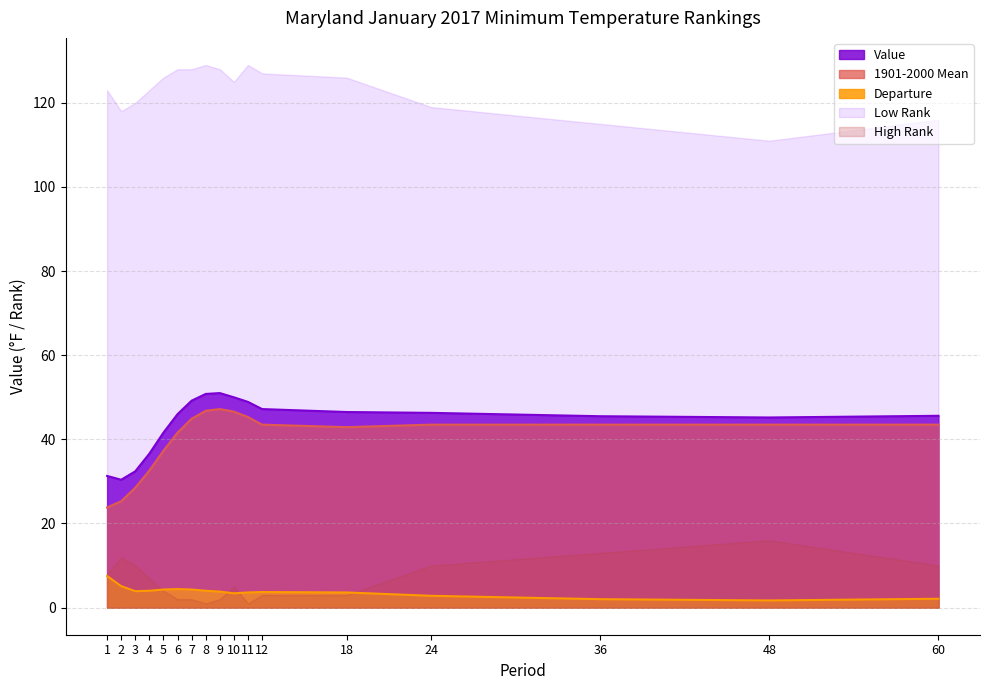

At which category does Departure reach its first local valley?

3